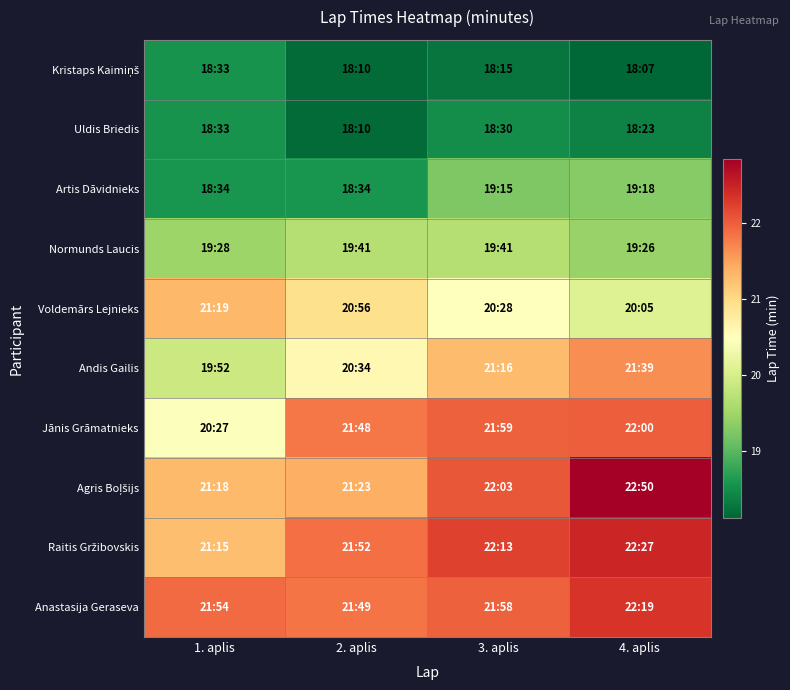

Which has a higher value, 4. aplis or 2. aplis?

2. aplis